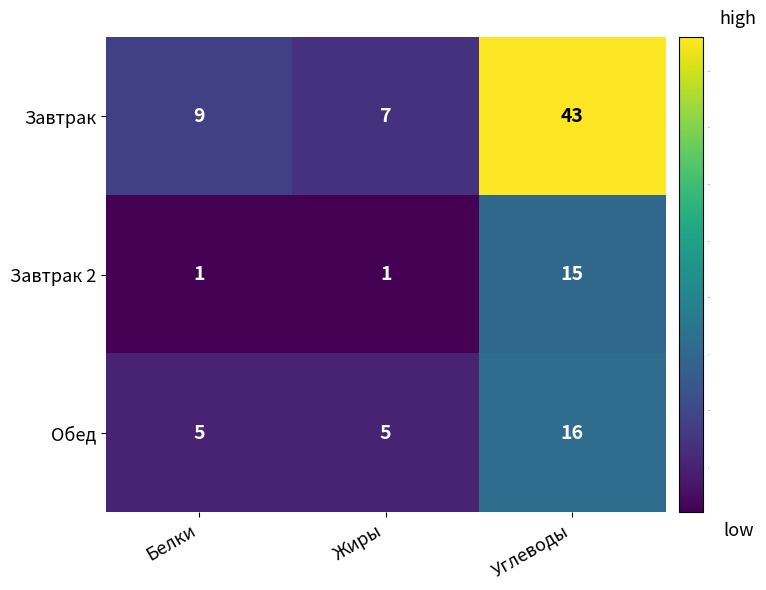

The Завтрак 2 series shows 1 at Белки. True or false?

True